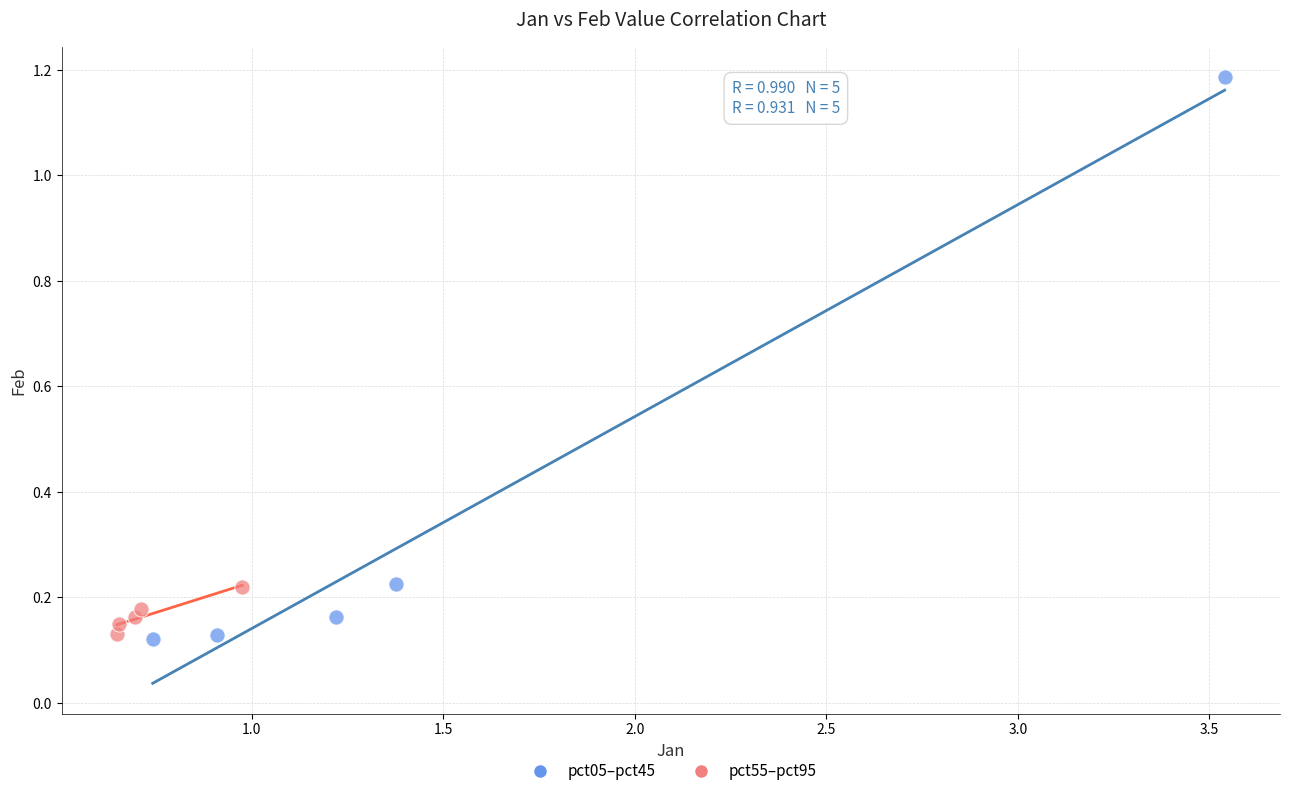

Which series has the widest spread of Y values?

pct05–pct45